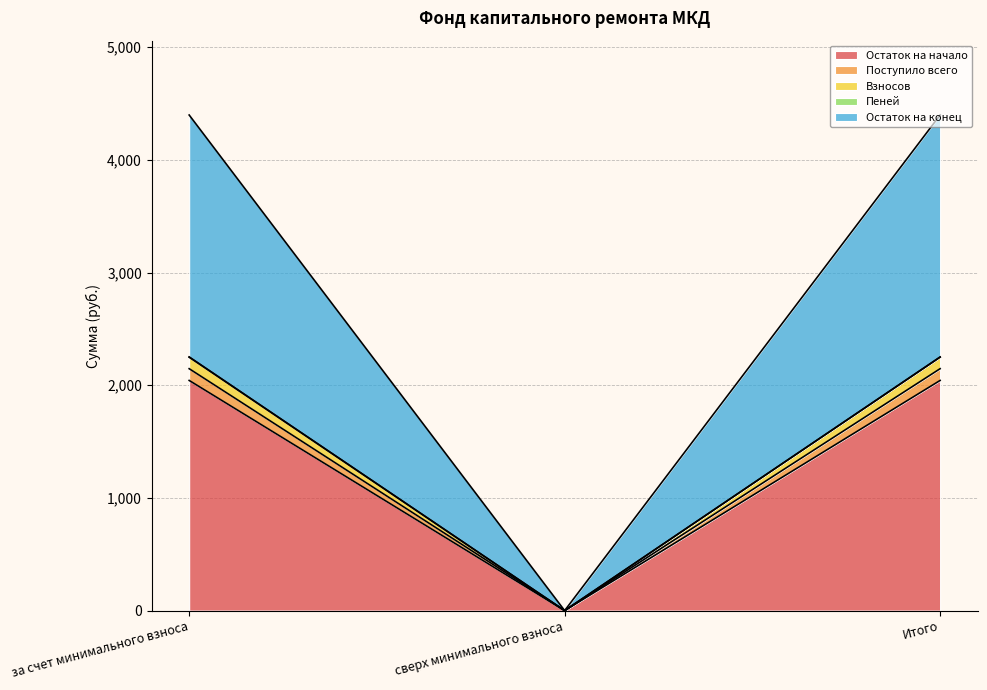

What is the highest value of the Остаток на начало series?

2042.3